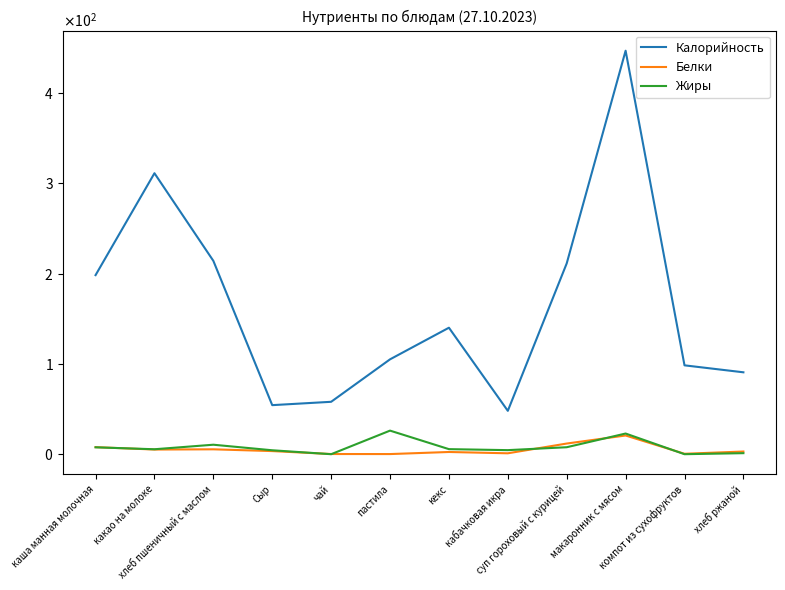

What is the difference between the maximum and minimum values in the Калорийность series?

398.6